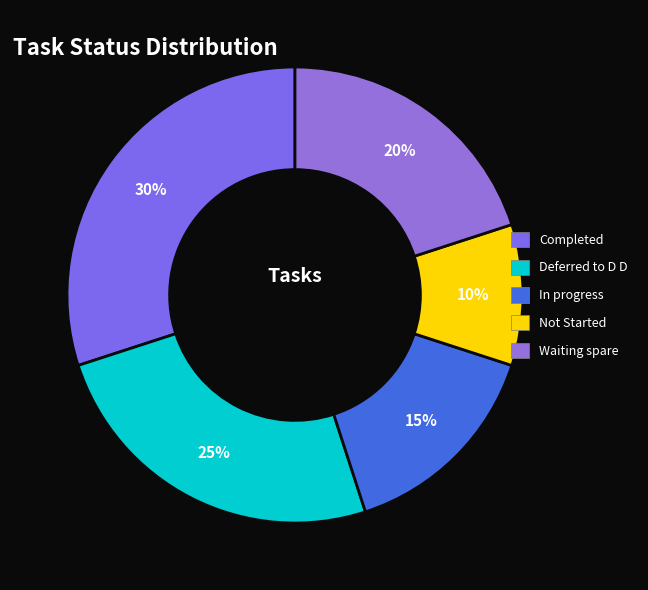

How many slices are in this pie chart?

5